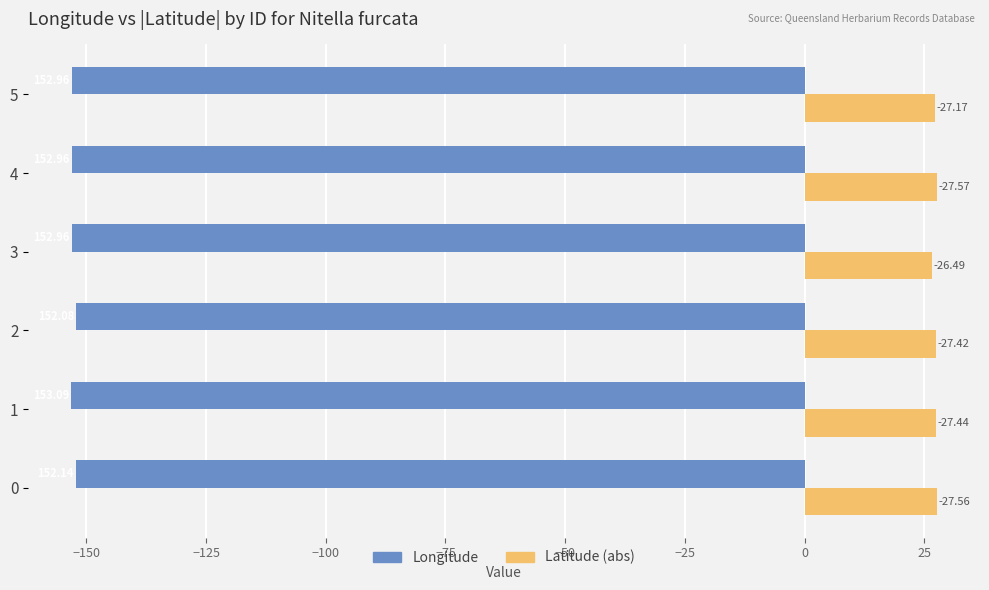

What are all the series names shown in the legend?

Longitude, Latitude (abs)